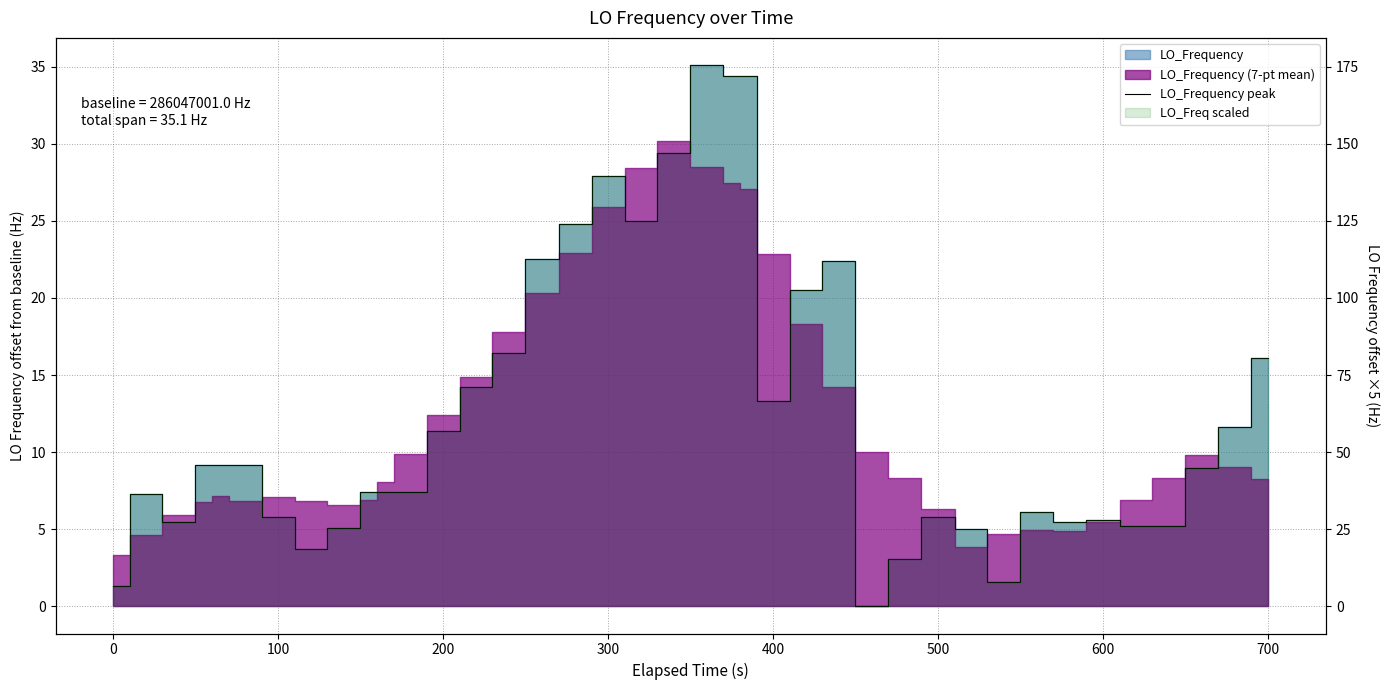

Does the chart display data point markers on the line(s)?

No